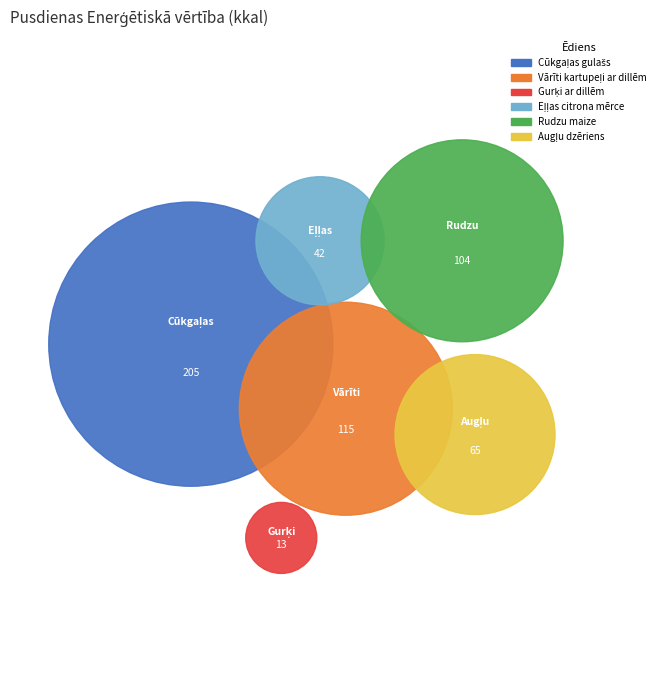

Which slice is the largest?

Cūkgaļas gulašs